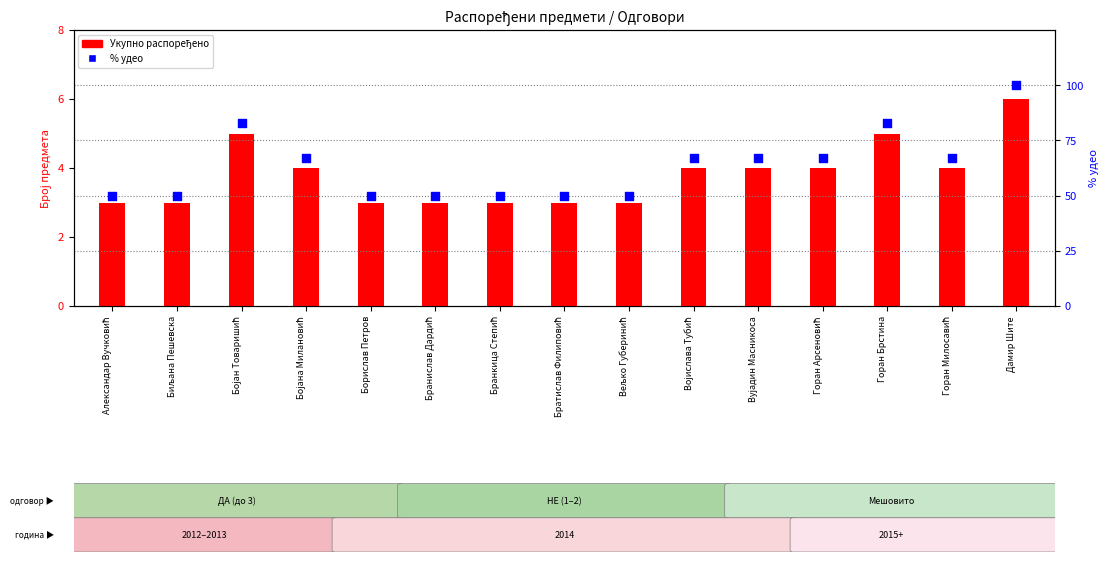

Which series contains the highest Y value?

% удео